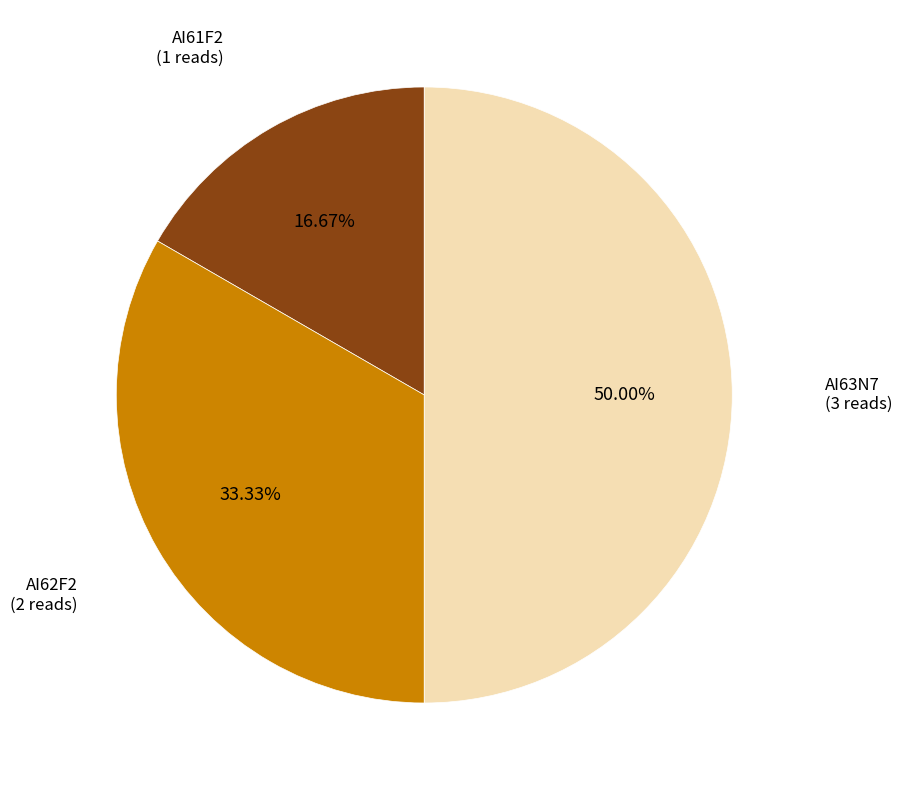

What is the ratio of the value at AI62F2 to the value at AI63N7?

0.7